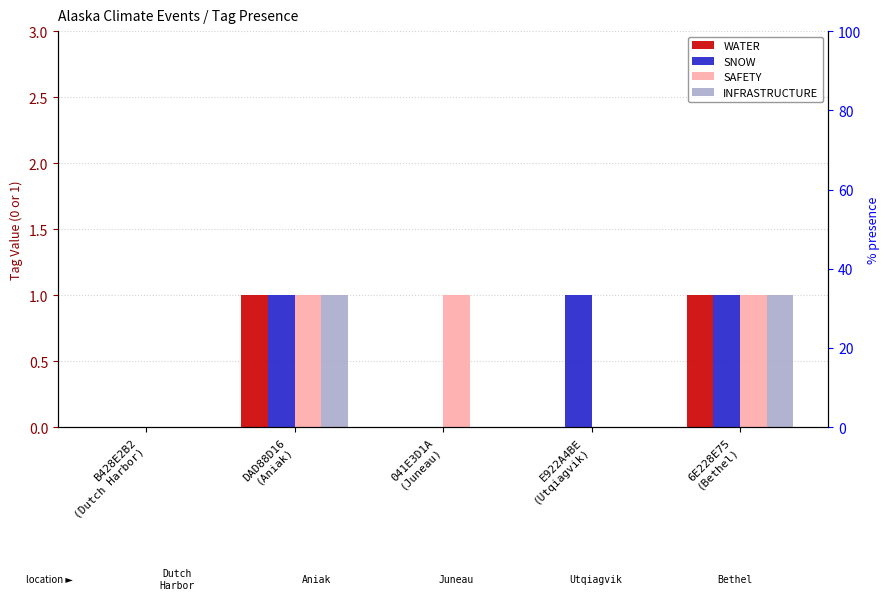

Is the value of SNOW at B428E2B2
(Dutch Harbor) greater than the value of SAFETY at B428E2B2
(Dutch Harbor)?

No